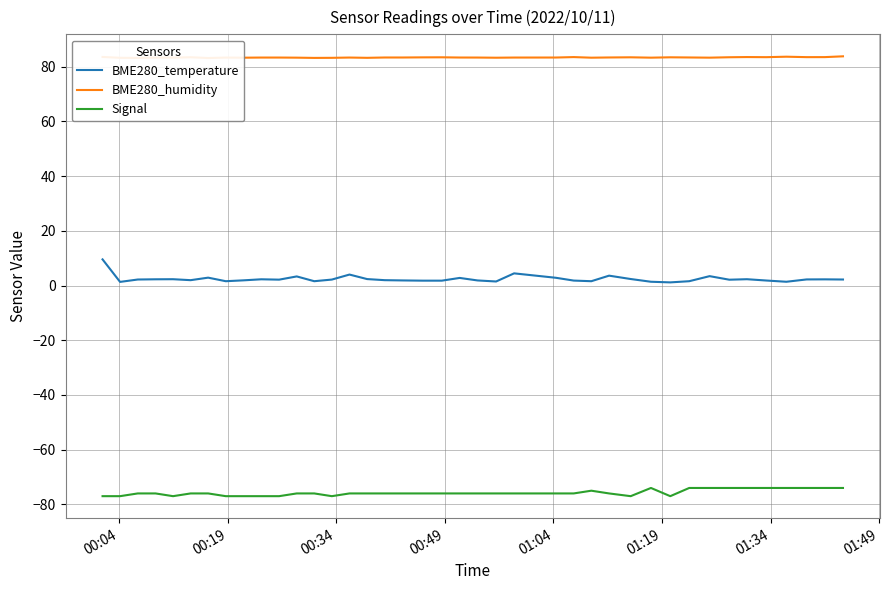

True or false: BME280_humidity and Signal intersect in this chart.

False